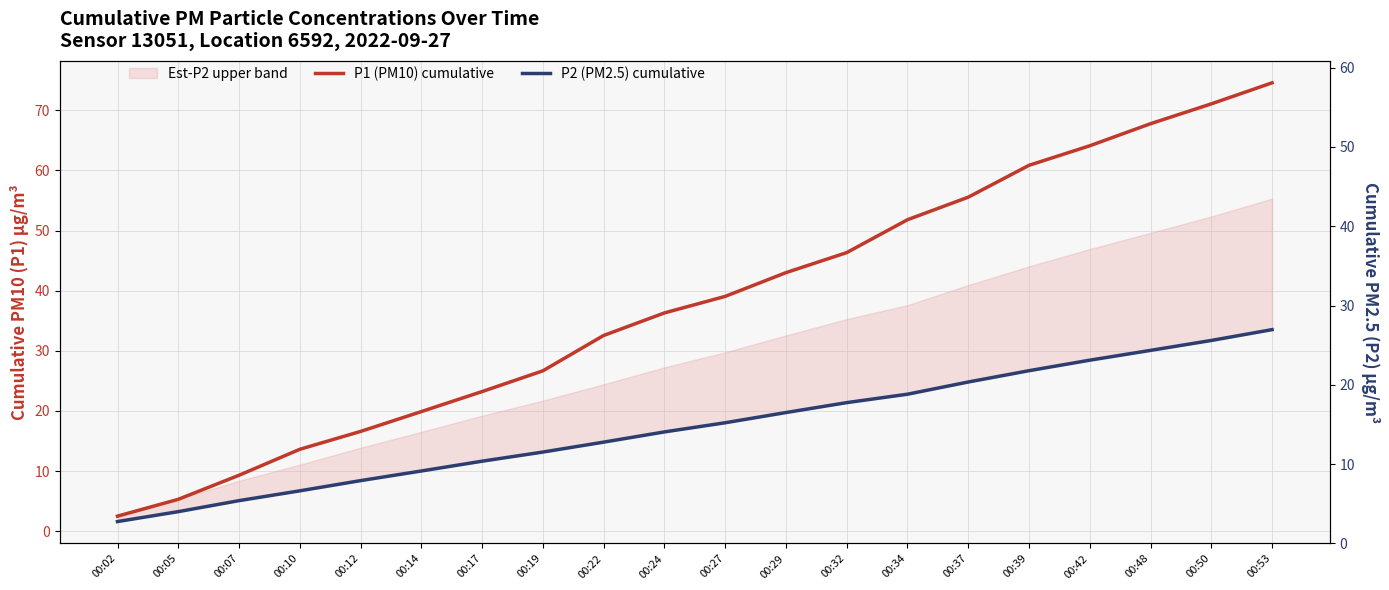

Rank the series at 00:14 from highest to lowest value.

P1 (PM10) cumulative, P2 (PM2.5) cumulative